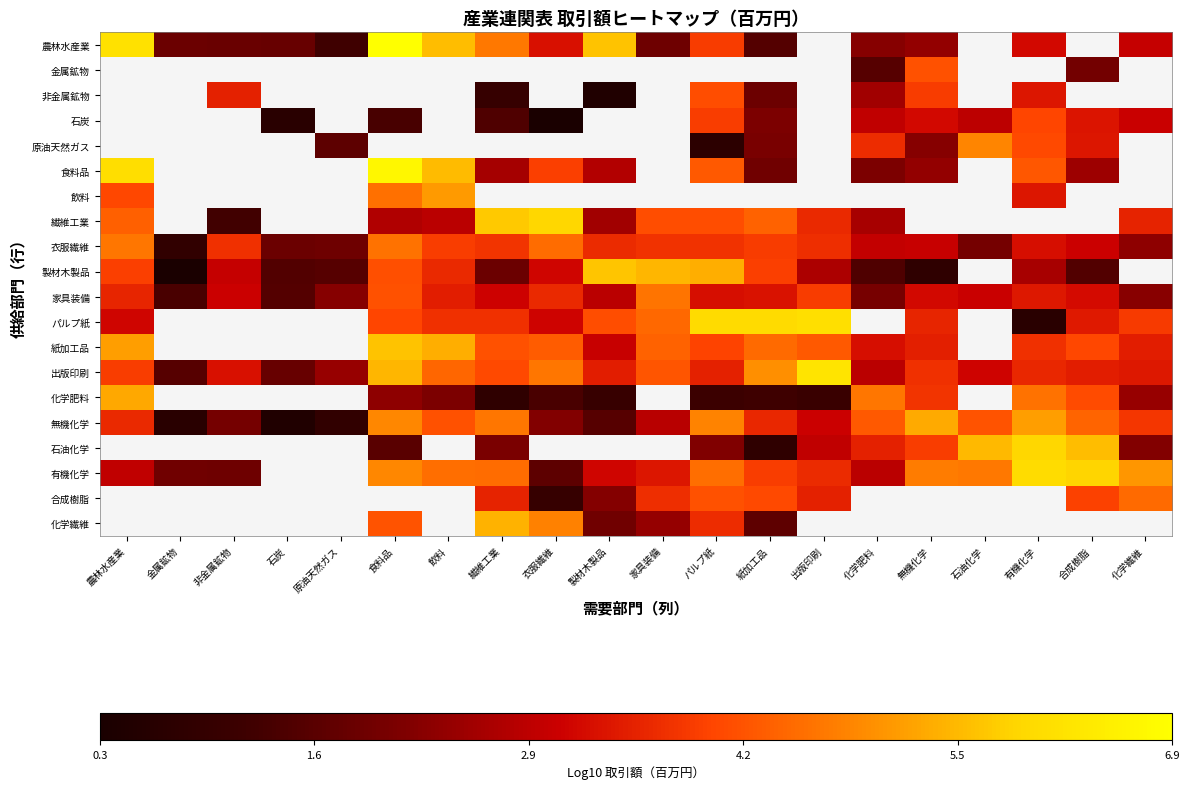

What is the highest value of the 食料品 series?

6.7